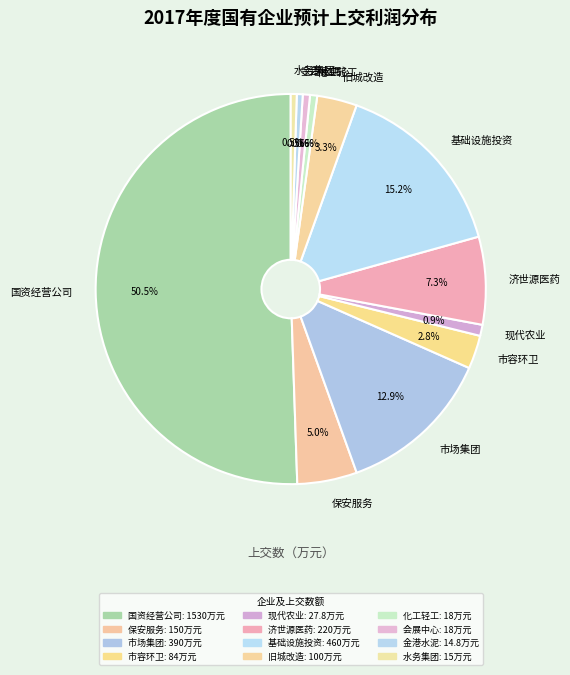

What is the ratio of the value at 保安服务 to the value at 旧城改造?

1.5